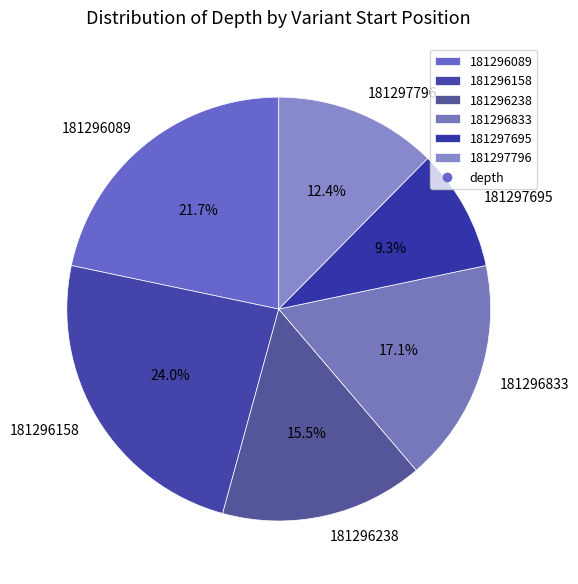

To the nearest percent, what is the difference between the largest and smallest slice percentages?

15%